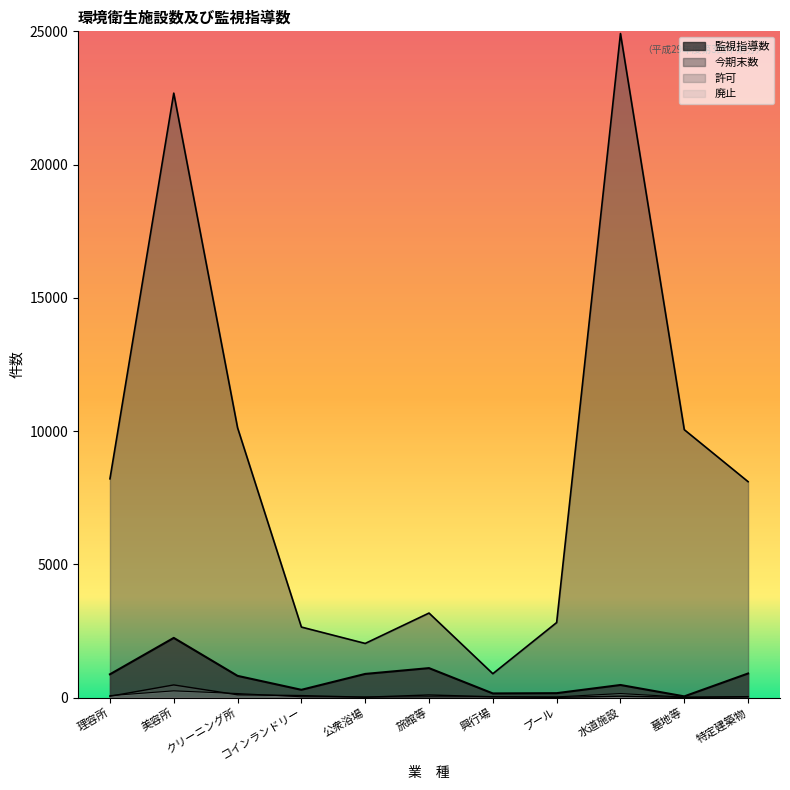

At which label is 監視指導数 closest to 1142?

旅館等